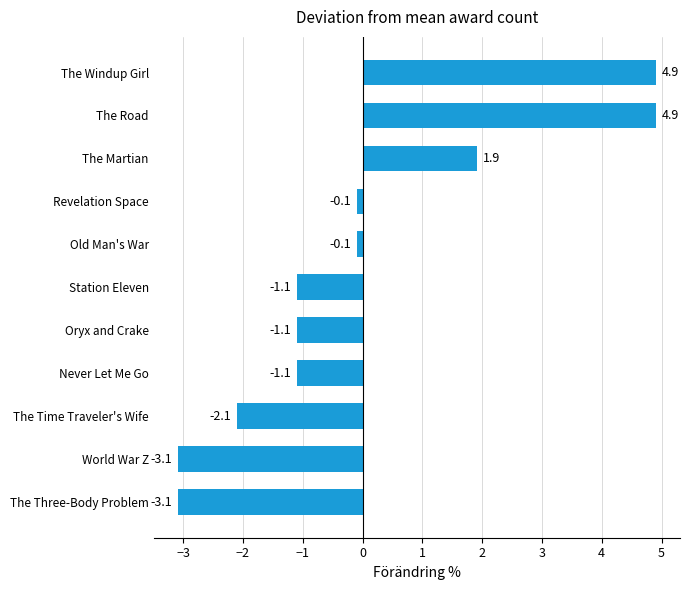

Reading bottom to top, list all the values displayed in this chart.

The Three-Body Problem=-3.1	World War Z=-3.1	The Time Traveler's Wife=-2.1	Never Let Me Go=-1.1	Oryx and Crake=-1.1	Station Eleven=-1.1	Old Man's War=-0.1	Revelation Space=-0.1	The Martian=1.9	The Road=4.9	The Windup Girl=4.9